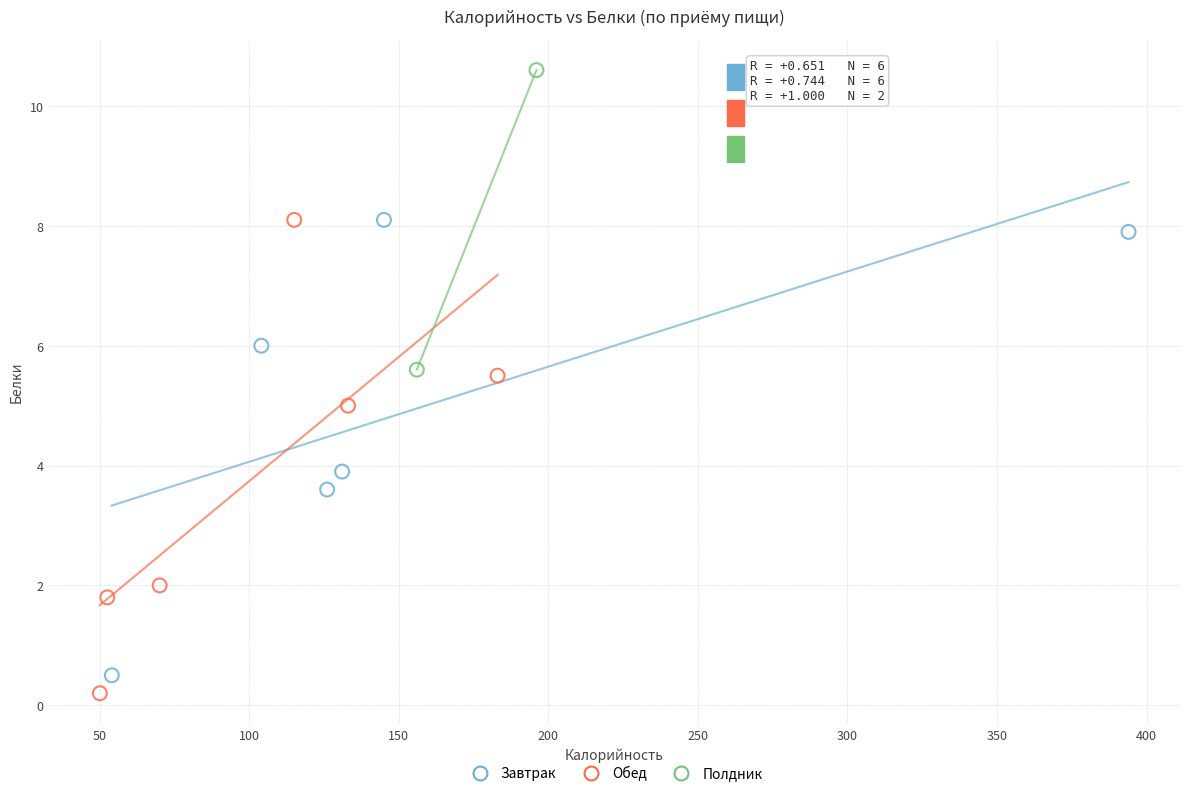

Which series contains the lowest Y value?

Обед